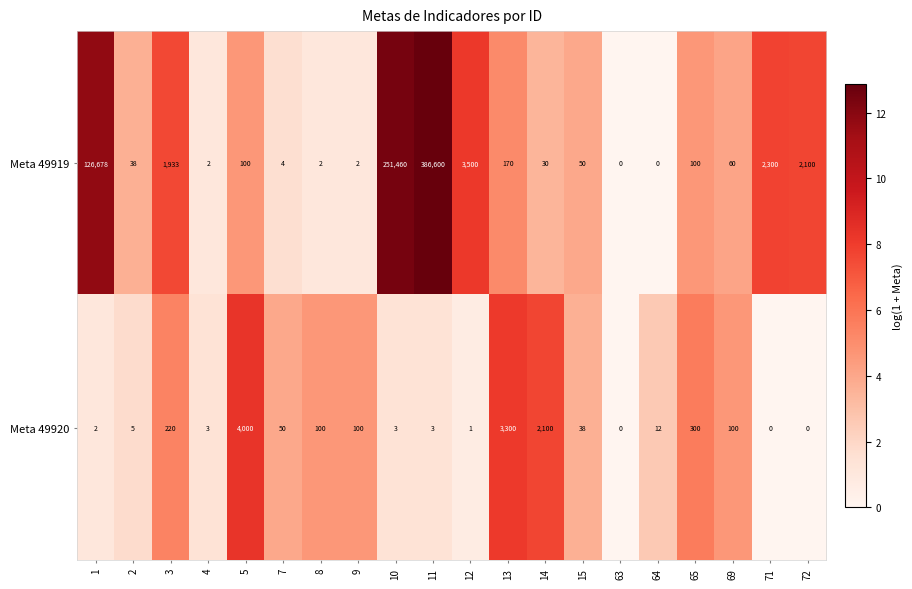

At which category does the chart reach its peak across all series?

11